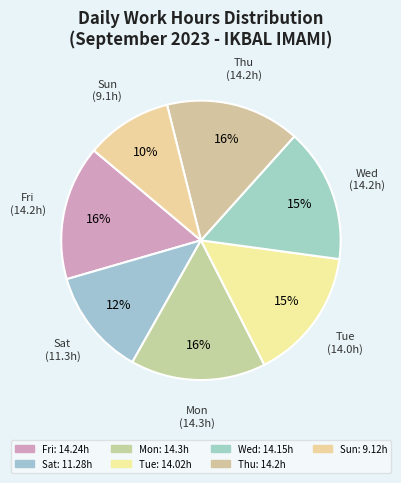

What percentage is NOT represented by Wed?

84.5%